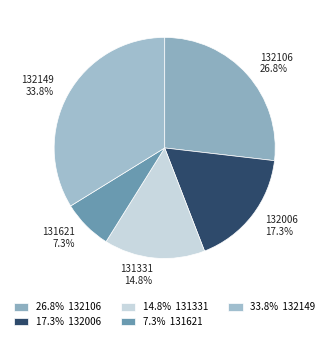

To the nearest percent, what portion does 131621 represent?

7%